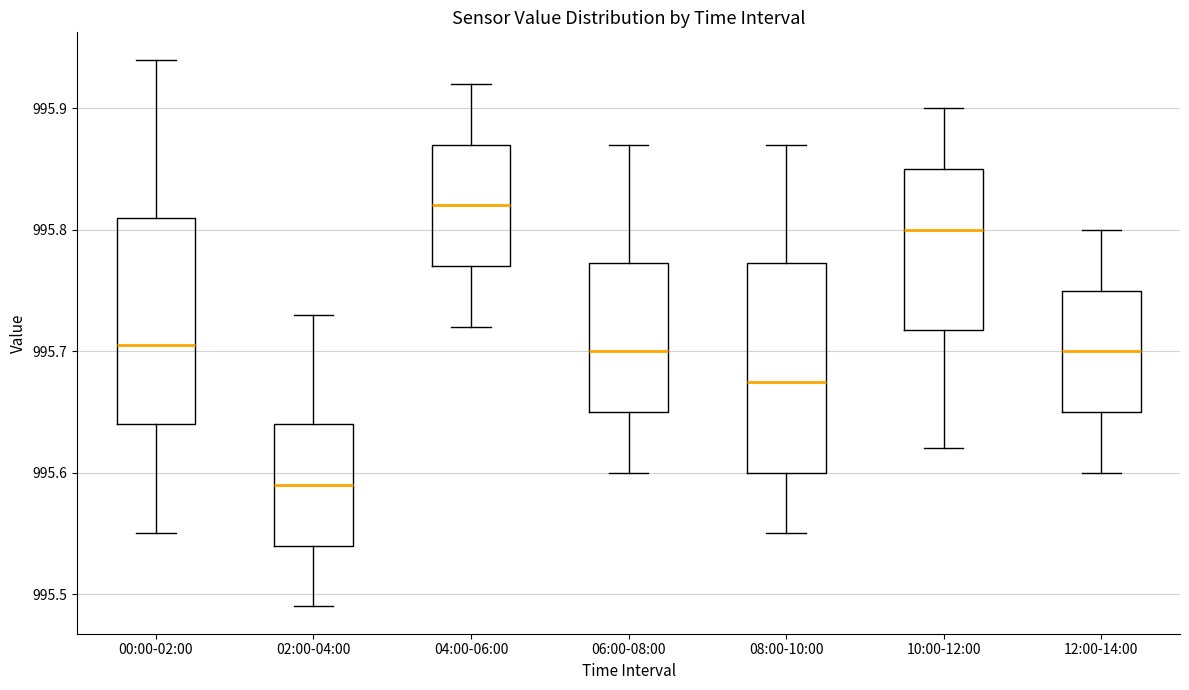

Where does the upper whisker of the box for 06:00-08:00 end on the y-axis? The values are not printed on the chart, so give them approximately, as read against the axis.

995.87